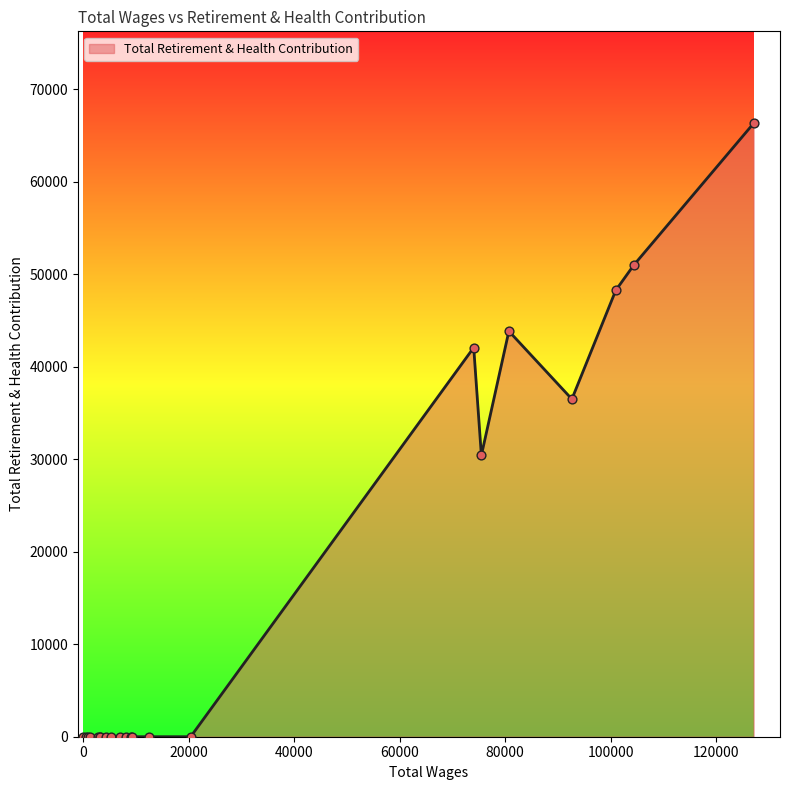

What is the difference between the maximum and minimum values?

66330